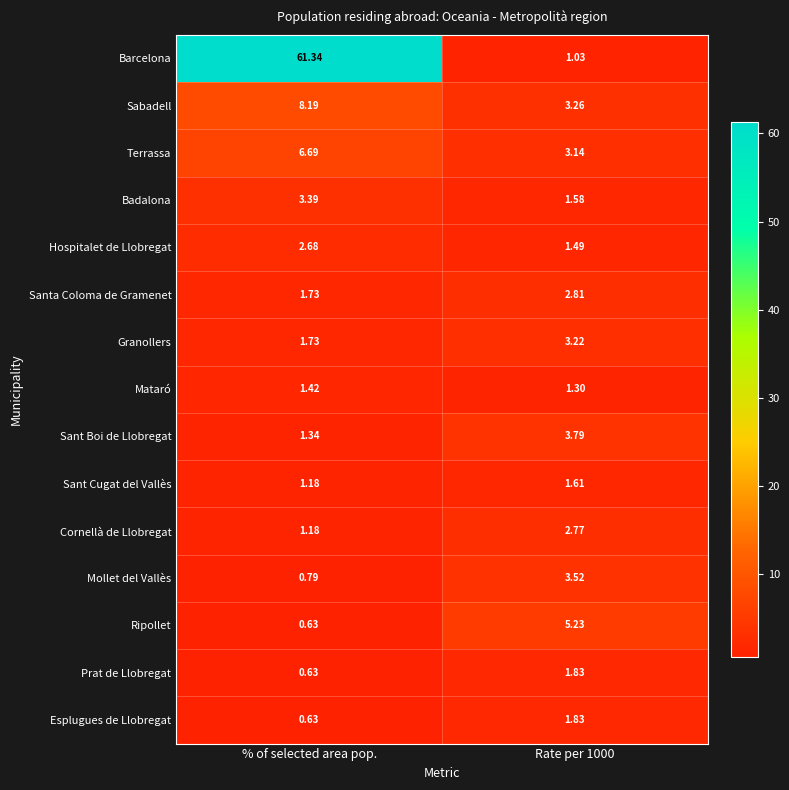

Which category has the lowest value in the Cornellà de Llobregat series?

% of selected area pop.